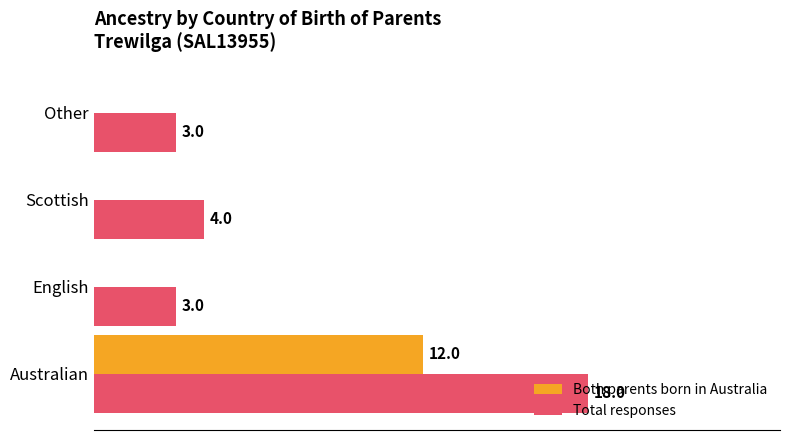

At which label is Total responses closest to 10?

Scottish